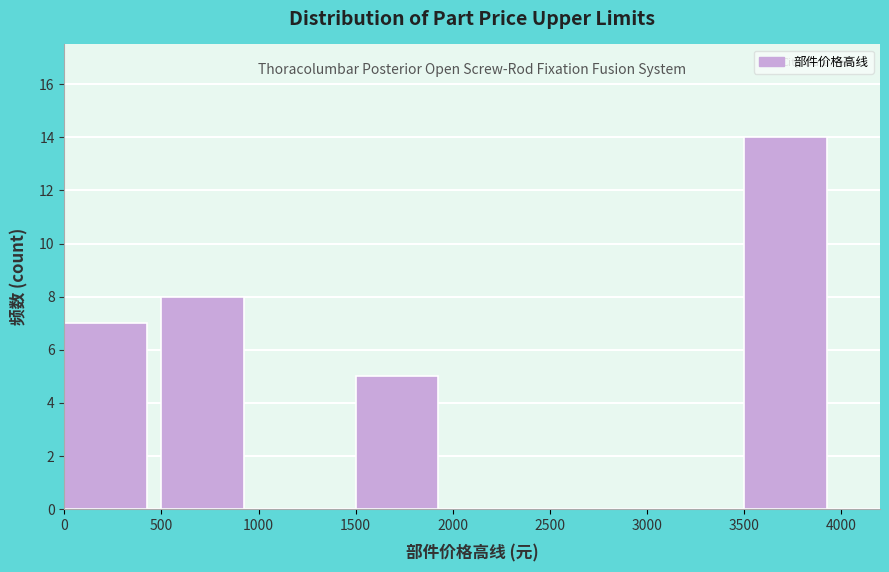

How tall is the bar that spans 500 to 1000 on the x-axis? The values are not printed on the chart, so give them approximately, as read against the axis.

8